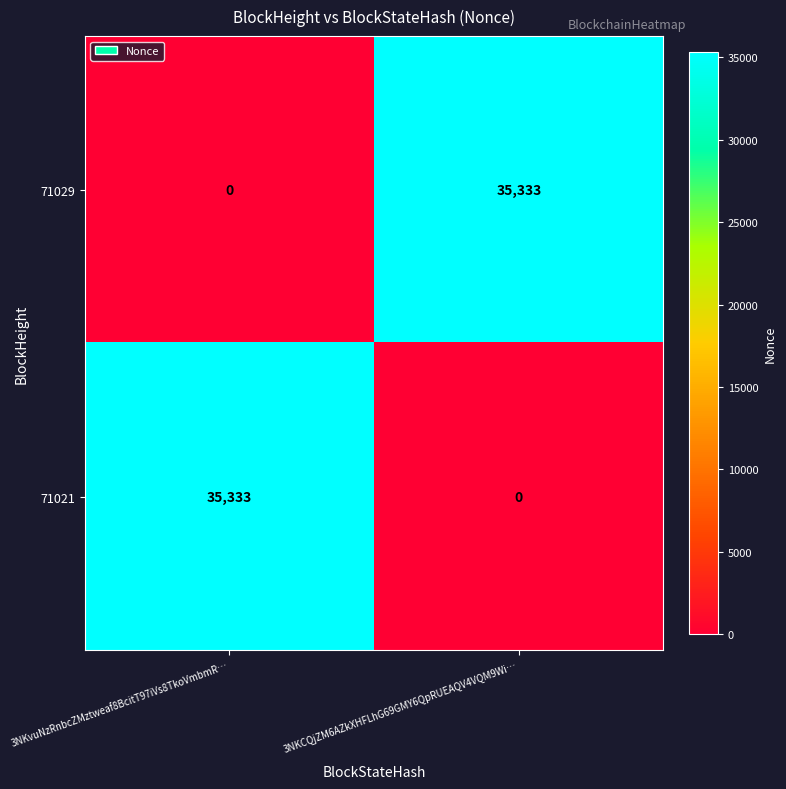

What is the difference between the maximum and minimum values in the 71029 series?

35333